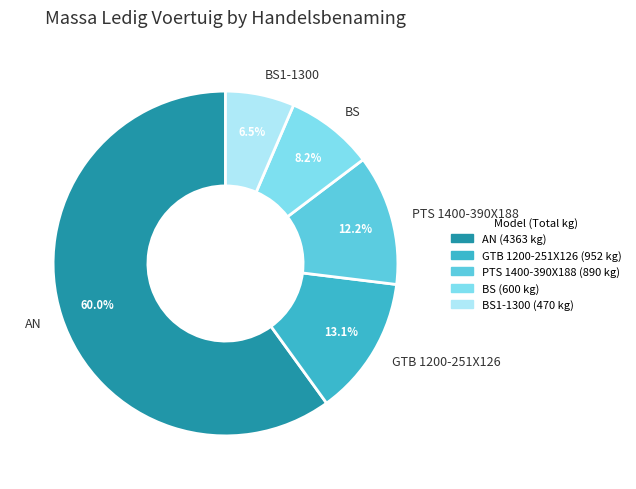

How much of the chart is everything except BS1-1300?

93.5%